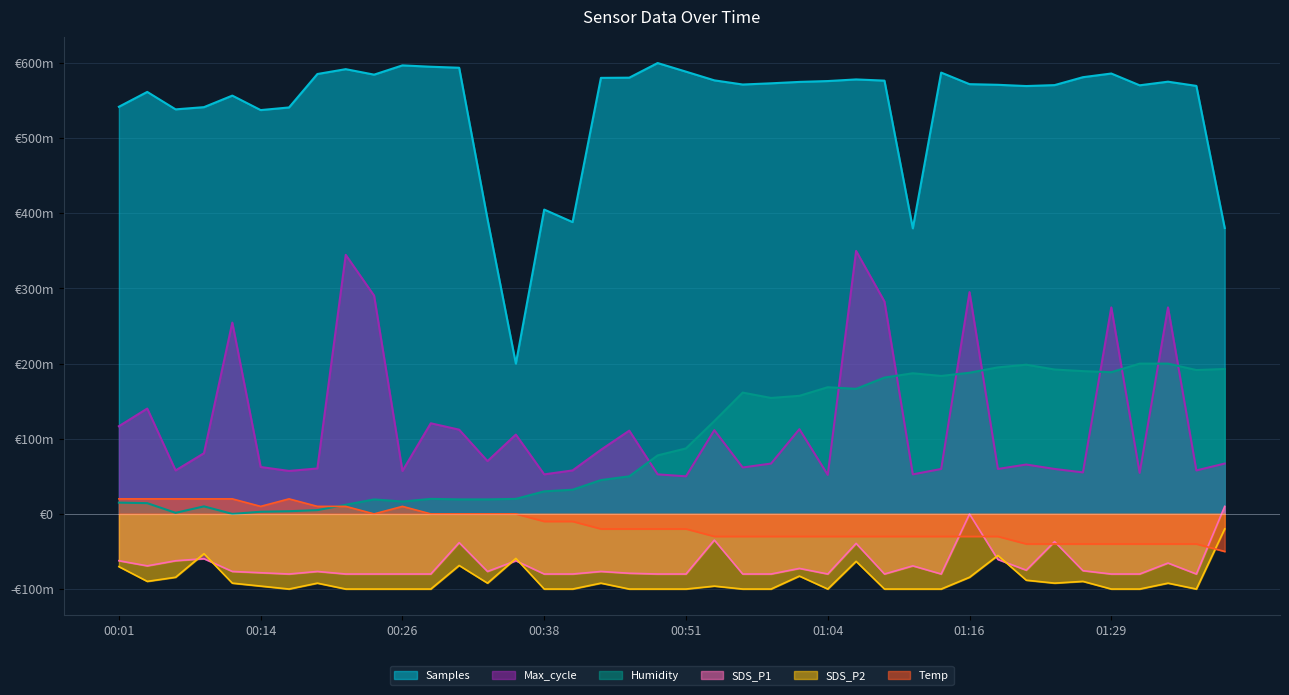

Reading right to left, transcribe all the data shown in this chart.

Samples: 380.4	569.6	575.2	570.4	586.1	581.2	570.6	569.4	571.0	571.9	587.3	380.0	576.6	578.2	576.0	574.9	573.0	571.4	577.0	588.5	600.0	580.5	580.3	388.3	405.0	200.0	392.4	593.7	595.1	596.9	584.6	591.9	585.4	540.9	537.4	556.7	541.3	538.4	561.6	541.8
Max_cycle: 67.0	57.8	274.8	54.6	274.8	55.2	59.8	65.7	59.8	295.1	59.8	52.6	282.7	350.0	52.0	112.7	67.0	61.8	111.4	50.0	52.6	110.8	85.3	57.8	52.6	105.6	70.3	112.1	120.6	57.2	290.5	344.8	60.5	57.2	62.4	254.6	80.7	57.8	140.2	116.7
Humidity: 192.9	191.4	200.0	200.0	188.6	190.0	192.1	198.6	195.0	187.9	183.6	187.1	181.4	166.4	168.6	157.1	154.3	161.4	123.6	87.1	77.9	50.0	45.0	32.1	30.0	20.0	19.3	19.3	20.0	16.4	19.3	12.1	5.0	3.6	2.9	0.0	10.0	1.4	14.3	15.0
SDS_P1: 10.0	-80.0	-65.4	-80.0	-80.0	-75.6	-36.9	-74.9	-60.6	-0.2	-80.0	-69.1	-80.0	-39.2	-80.0	-72.5	-80.0	-80.0	-34.8	-80.0	-80.0	-79.0	-76.6	-80.0	-80.0	-62.3	-76.6	-38.2	-80.0	-80.0	-80.0	-80.0	-76.6	-80.0	-78.3	-76.6	-59.6	-62.3	-69.1	-62.3
SDS_P2: -20.0	-100.0	-92.2	-100.0	-100.0	-89.8	-92.2	-88.2	-55.3	-84.3	-100.0	-100.0	-100.0	-63.1	-100.0	-82.7	-100.0	-100.0	-96.1	-100.0	-100.0	-100.0	-92.2	-100.0	-100.0	-59.2	-92.2	-68.6	-100.0	-100.0	-100.0	-100.0	-92.2	-100.0	-96.1	-92.2	-52.9	-84.3	-89.8	-70.2
Temp: -50.0	-40.0	-40.0	-40.0	-40.0	-40.0	-40.0	-40.0	-30.0	-30.0	-30.0	-30.0	-30.0	-30.0	-30.0	-30.0	-30.0	-30.0	-30.0	-20.0	-20.0	-20.0	-20.0	-10.0	-10.0	-0.0	-0.0	-0.0	-0.0	10.0	-0.0	10.0	10.0	20.0	10.0	20.0	20.0	20.0	20.0	20.0